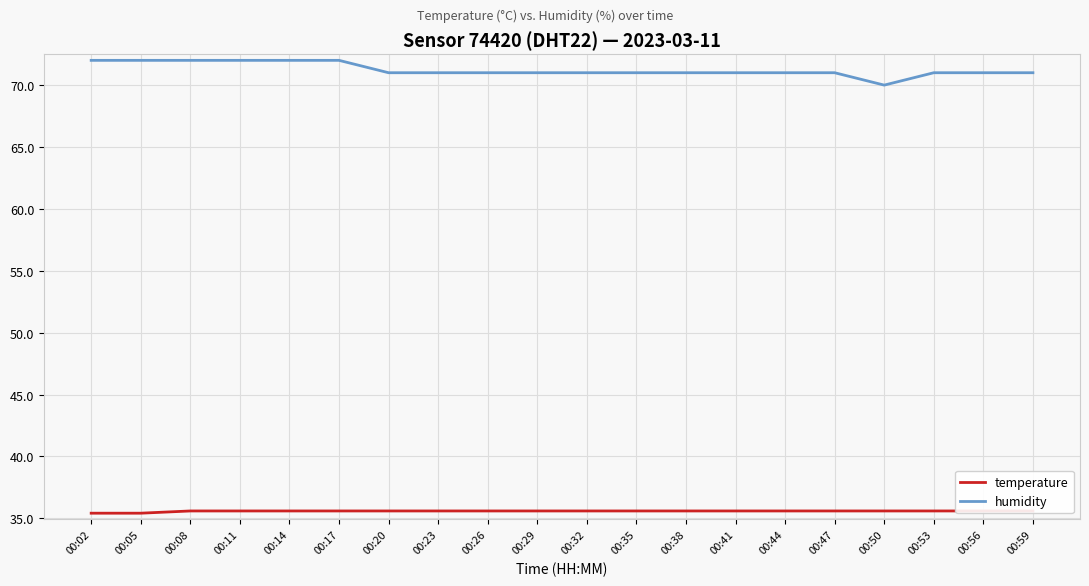

What are all the series names shown in the legend?

temperature, humidity